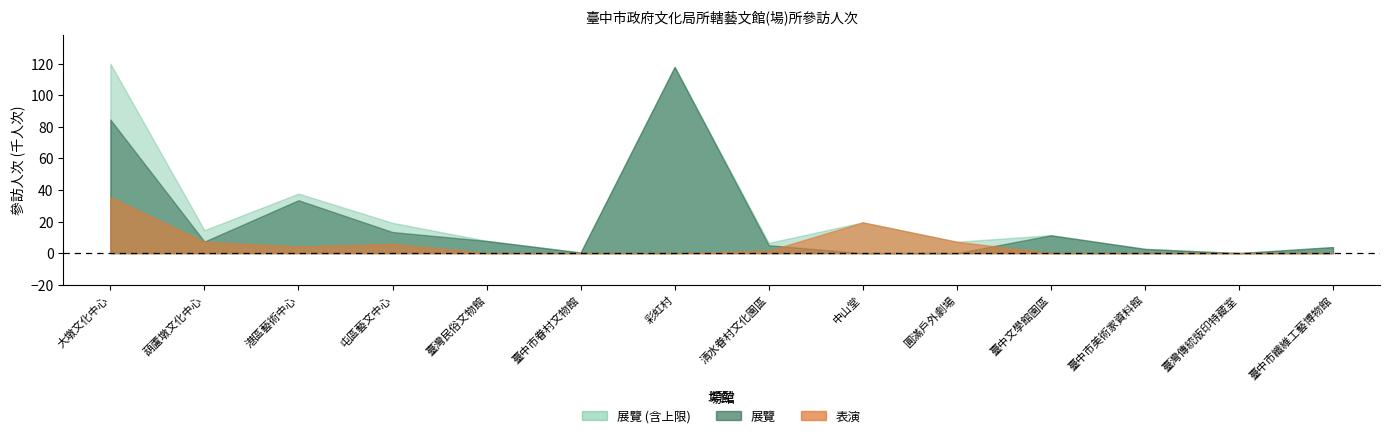

Reading right to left, transcribe all the data shown in this chart.

展覽: 臺中市纖維工藝博物館=3828	臺灣傳統版印特藏室=0	臺中市美術家資料館=2692	臺中文學館園區=11309	圓滿戶外劇場=0	中山堂=0	清水眷村文化園區=5000	彩虹村=118000	臺中市眷村文物館=400	臺灣民俗文物館=7743	屯區藝文中心=13350	港區藝術中心=33503	葫蘆墩文化中心=7323	大墩文化中心=84581
表演: 臺中市纖維工藝博物館=0	臺灣傳統版印特藏室=0	臺中市美術家資料館=0	臺中文學館園區=35	圓滿戶外劇場=7200	中山堂=19490	清水眷村文化園區=1500	彩虹村=0	臺中市眷村文物館=0	臺灣民俗文物館=63	屯區藝文中心=5819	港區藝術中心=4206	葫蘆墩文化中心=7194	大墩文化中心=35467